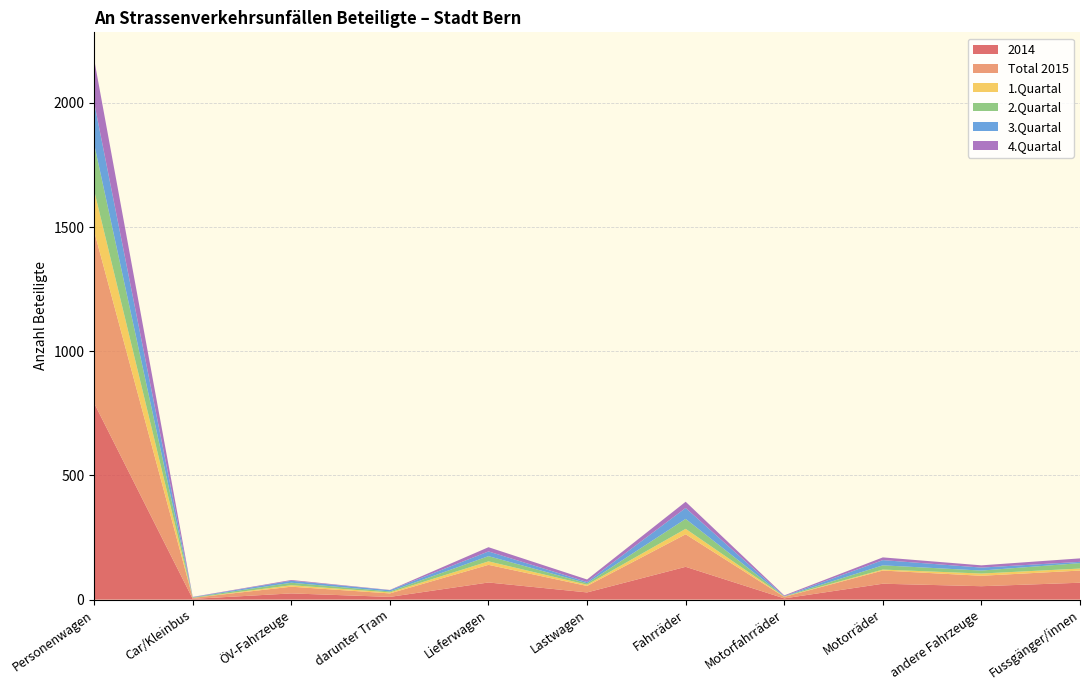

Reading left to right, transcribe all the data shown in this chart.

2014: 791	3	25	11	69	29	132	5	64	54	68
Total 2015: 692	4	27	14	71	26	131	6	53	42	49
1.Quartal: 164	0	6	4	14	5	22	1	4	9	8
2.Quartal: 187	2	10	4	21	6	40	1	17	12	22
3.Quartal: 167	1	8	5	19	5	44	1	21	12	5
4.Quartal: 174	1	3	1	17	10	25	3	11	9	14